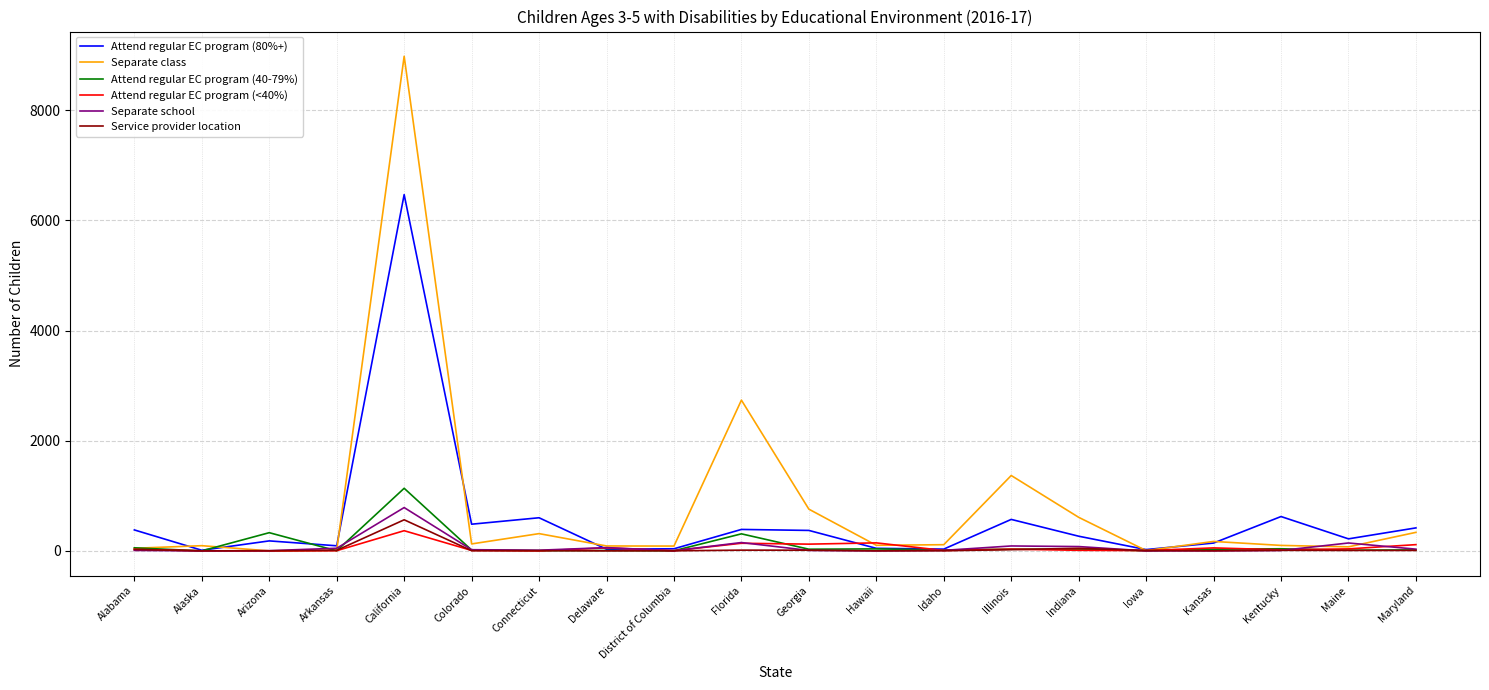

True or false: Attend regular EC program (<40%) has a value of 366 at California.

True